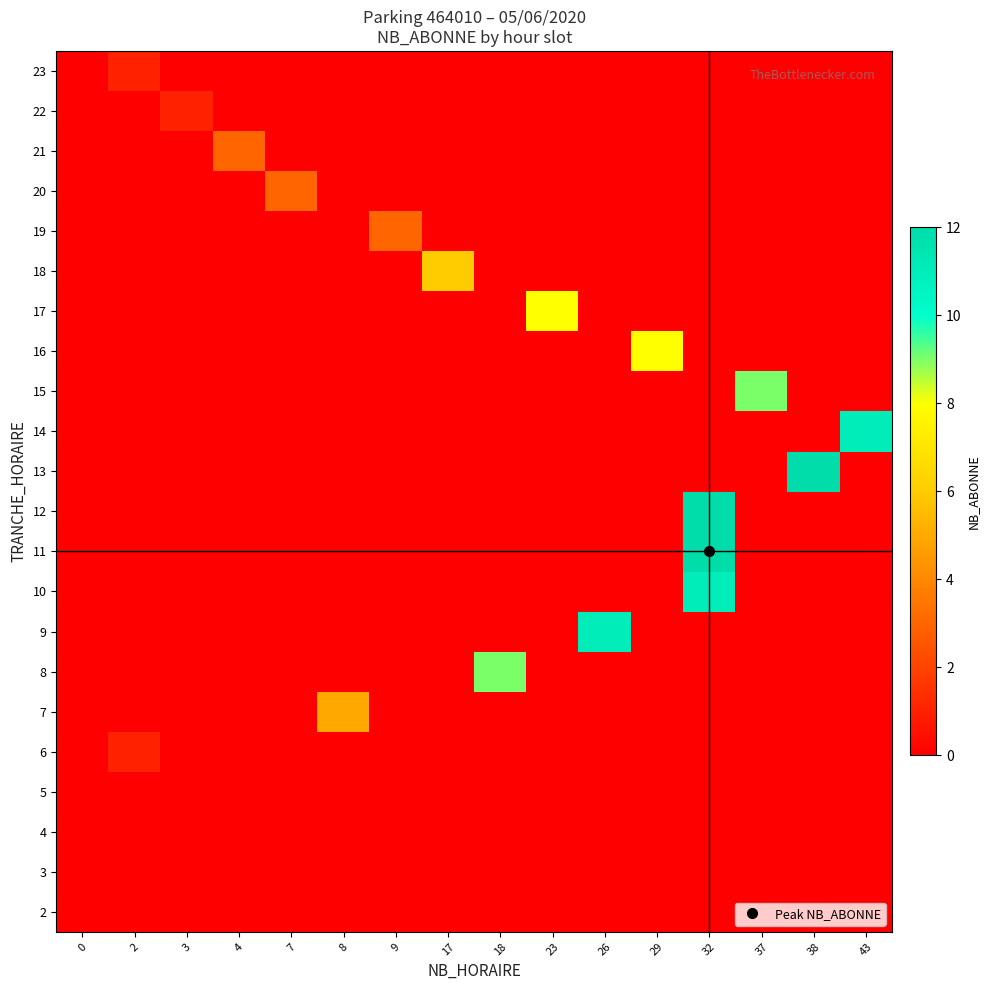

What is the total value across all series at 43?

11